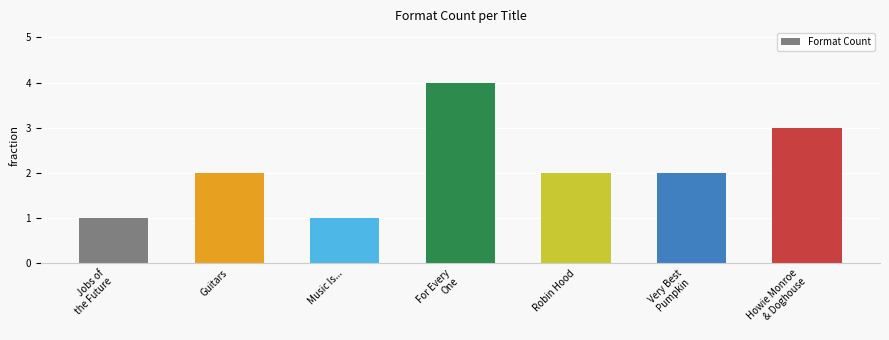

Count the number of data series in this chart.

1